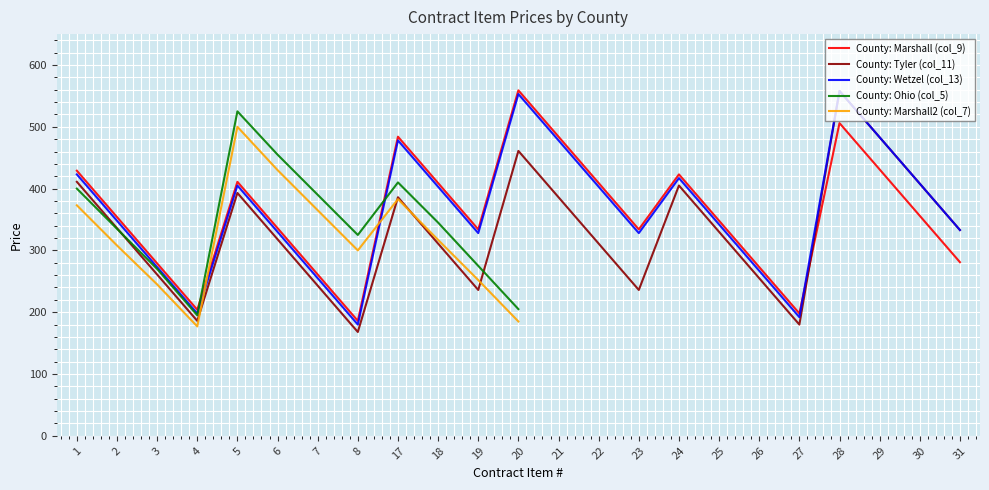

What is the difference between the maximum and minimum values in the County: Marshall2 (col_7) series?

323.0